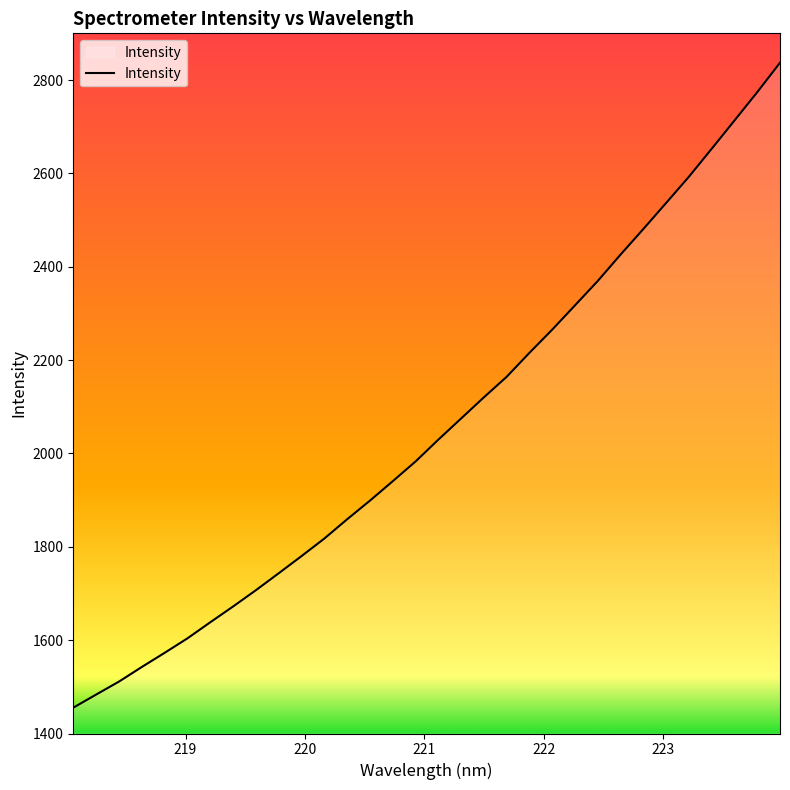

True or false: the data has more than 1 interior local peaks.

False